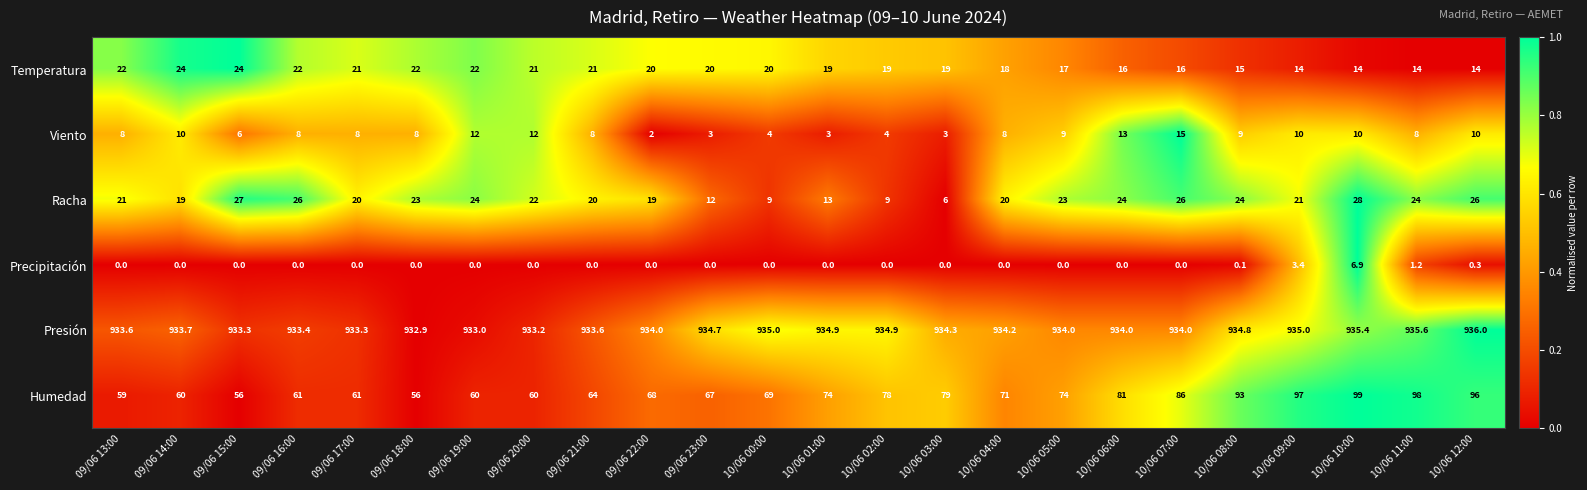

The Racha series shows 15.1 at 09/06 15:00. True or false?

False